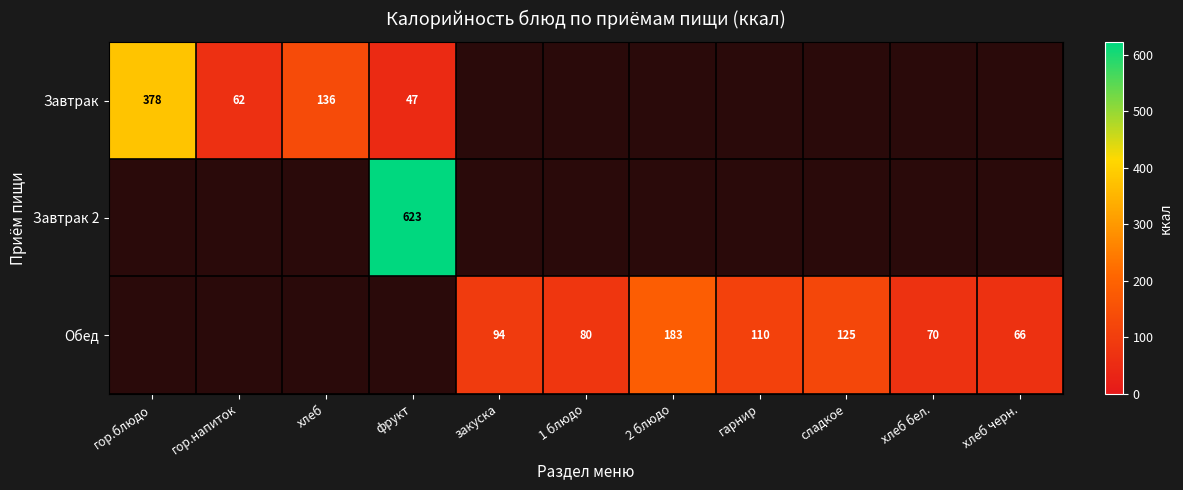

True or false: Обед has a value of 20 at хлеб черн..

False